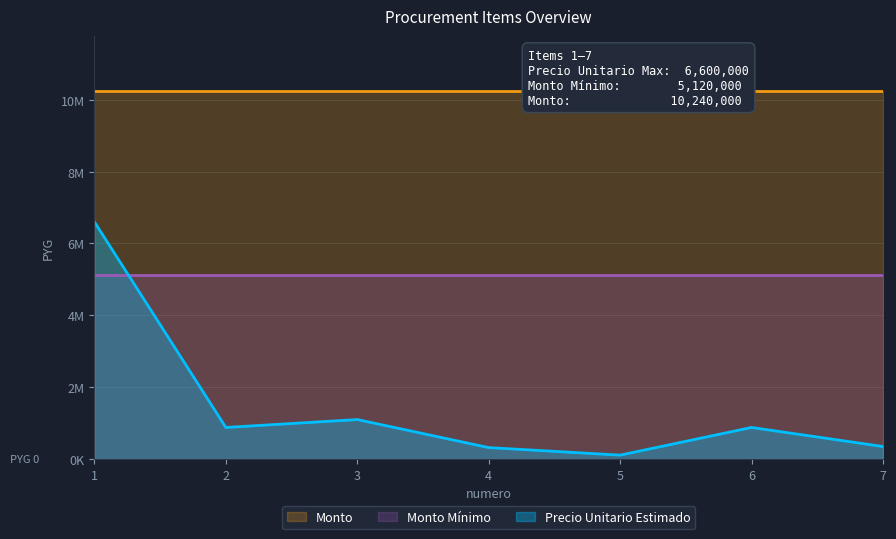

At which category does precio_unitario_estimado reach its first local valley?

2